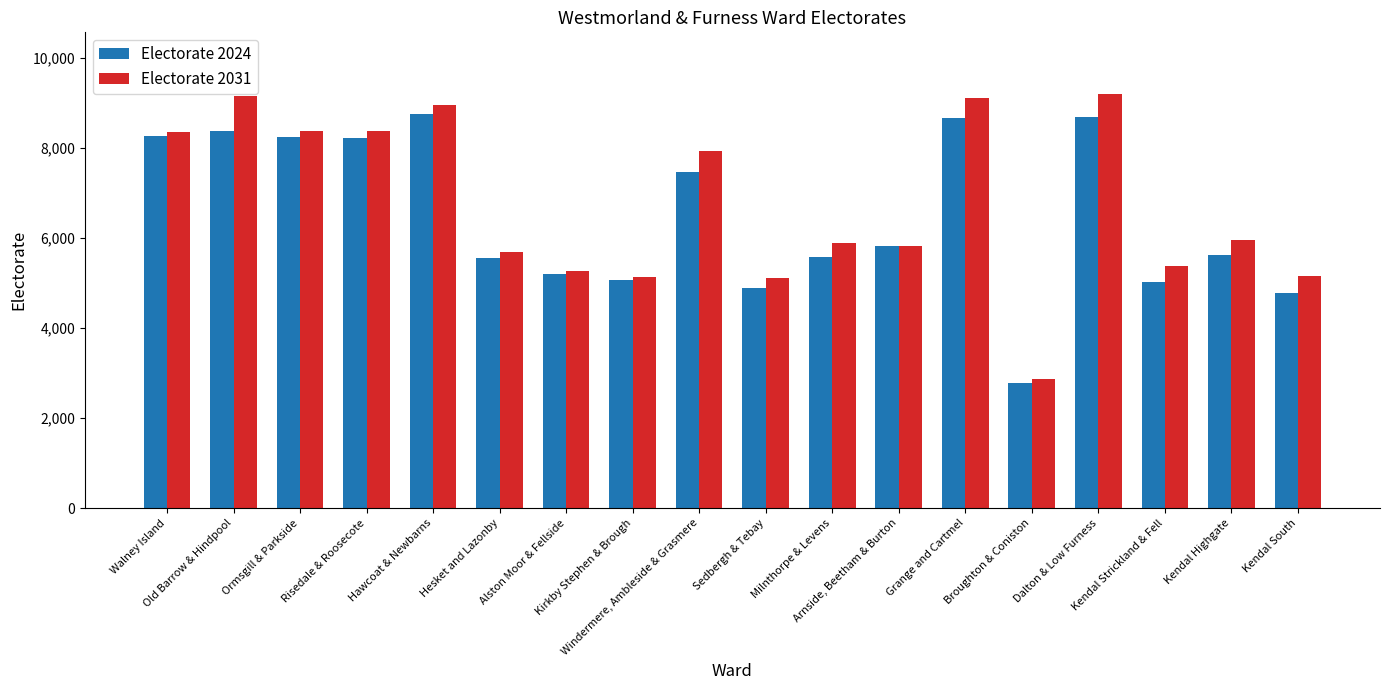

What is the highest value of the Electorate 2024 series?

8747